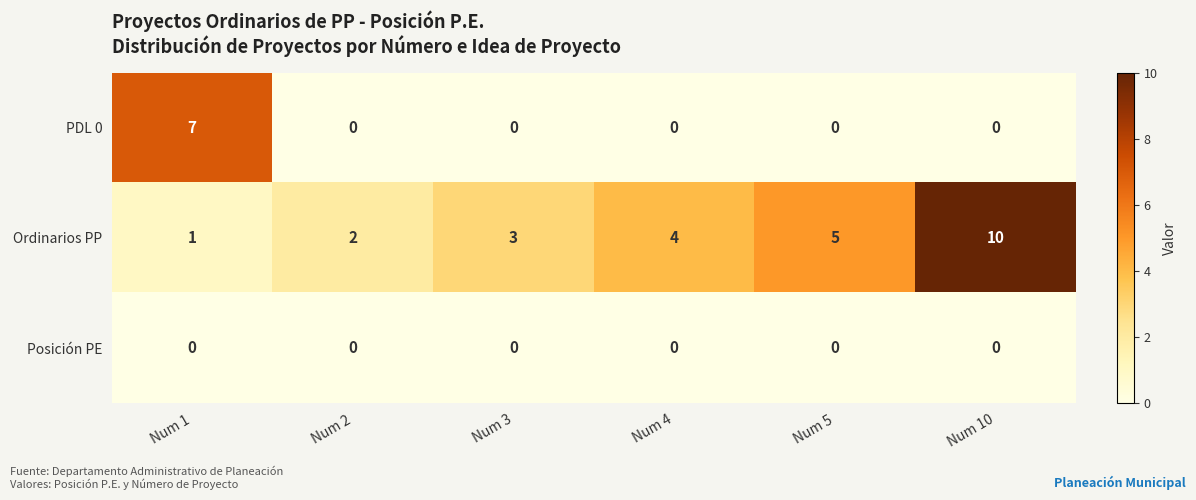

Reading left to right, transcribe all the data shown in this chart.

PDL 0: Num 1=7	Num 2=0	Num 3=0	Num 4=0	Num 5=0	Num 10=0
Ordinarios PP: Num 1=1	Num 2=2	Num 3=3	Num 4=4	Num 5=5	Num 10=10
Posición PE: Num 1=0	Num 2=0	Num 3=0	Num 4=0	Num 5=0	Num 10=0